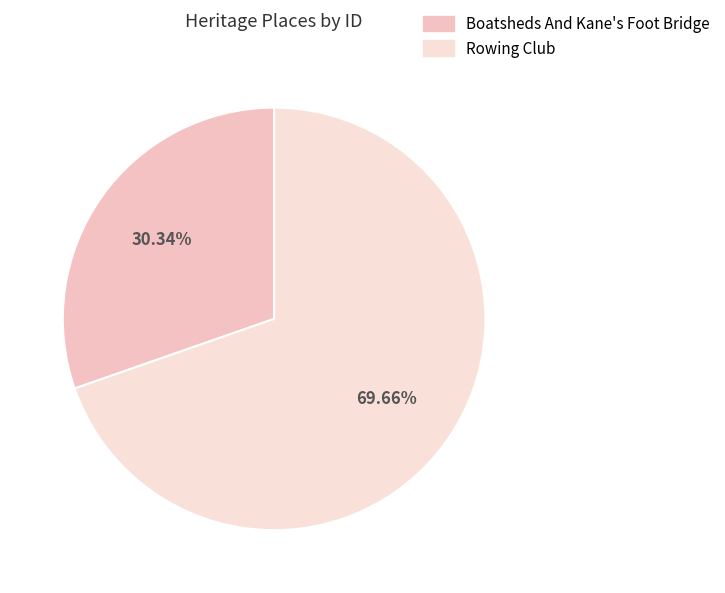

Between Boatsheds And Kane's Foot Bridge and Rowing Club, which is larger?

Rowing Club